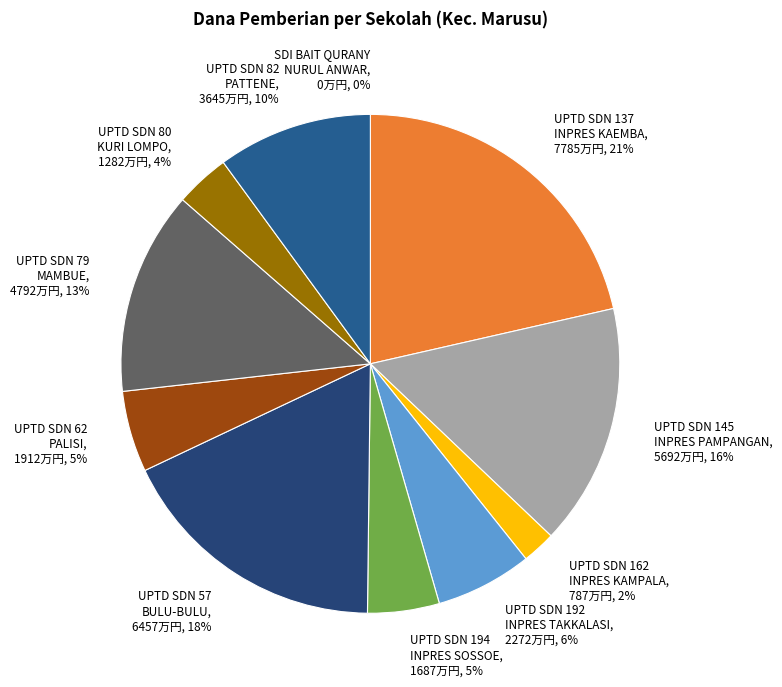

How many segments does this pie chart have?

11